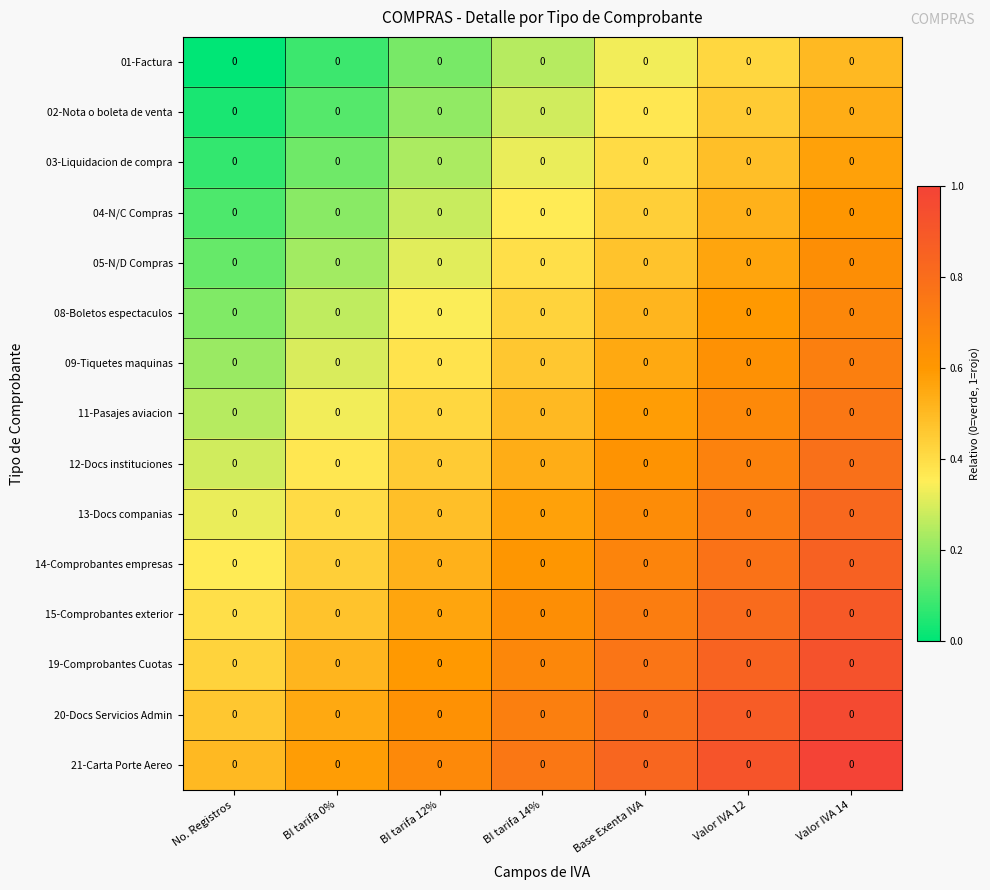

Reading left to right, what are all the values shown in this chart?

01-Factura: No. Registros=0.0	BI tarifa 0%=0.0	BI tarifa 12%=0.0	BI tarifa 14%=0.0	Base Exenta IVA=0.0	Valor IVA 12=0.0	Valor IVA 14=0.0
02-Nota o boleta de venta: No. Registros=0.0	BI tarifa 0%=0.0	BI tarifa 12%=0.0	BI tarifa 14%=0.0	Base Exenta IVA=0.0	Valor IVA 12=0.0	Valor IVA 14=0.0
03-Liquidacion de compra: No. Registros=0.0	BI tarifa 0%=0.0	BI tarifa 12%=0.0	BI tarifa 14%=0.0	Base Exenta IVA=0.0	Valor IVA 12=0.0	Valor IVA 14=0.0
04-N/C Compras: No. Registros=0.0	BI tarifa 0%=0.0	BI tarifa 12%=0.0	BI tarifa 14%=0.0	Base Exenta IVA=0.0	Valor IVA 12=0.0	Valor IVA 14=0.0
05-N/D Compras: No. Registros=0.0	BI tarifa 0%=0.0	BI tarifa 12%=0.0	BI tarifa 14%=0.0	Base Exenta IVA=0.0	Valor IVA 12=0.0	Valor IVA 14=0.0
08-Boletos espectaculos: No. Registros=0.0	BI tarifa 0%=0.0	BI tarifa 12%=0.0	BI tarifa 14%=0.0	Base Exenta IVA=0.0	Valor IVA 12=0.0	Valor IVA 14=0.0
09-Tiquetes maquinas: No. Registros=0.0	BI tarifa 0%=0.0	BI tarifa 12%=0.0	BI tarifa 14%=0.0	Base Exenta IVA=0.0	Valor IVA 12=0.0	Valor IVA 14=0.0
11-Pasajes aviacion: No. Registros=0.0	BI tarifa 0%=0.0	BI tarifa 12%=0.0	BI tarifa 14%=0.0	Base Exenta IVA=0.0	Valor IVA 12=0.0	Valor IVA 14=0.0
12-Docs instituciones: No. Registros=0.0	BI tarifa 0%=0.0	BI tarifa 12%=0.0	BI tarifa 14%=0.0	Base Exenta IVA=0.0	Valor IVA 12=0.0	Valor IVA 14=0.0
13-Docs companias: No. Registros=0.0	BI tarifa 0%=0.0	BI tarifa 12%=0.0	BI tarifa 14%=0.0	Base Exenta IVA=0.0	Valor IVA 12=0.0	Valor IVA 14=0.0
14-Comprobantes empresas: No. Registros=0.0	BI tarifa 0%=0.0	BI tarifa 12%=0.0	BI tarifa 14%=0.0	Base Exenta IVA=0.0	Valor IVA 12=0.0	Valor IVA 14=0.0
15-Comprobantes exterior: No. Registros=0.0	BI tarifa 0%=0.0	BI tarifa 12%=0.0	BI tarifa 14%=0.0	Base Exenta IVA=0.0	Valor IVA 12=0.0	Valor IVA 14=0.0
19-Comprobantes Cuotas: No. Registros=0.0	BI tarifa 0%=0.0	BI tarifa 12%=0.0	BI tarifa 14%=0.0	Base Exenta IVA=0.0	Valor IVA 12=0.0	Valor IVA 14=0.0
20-Docs Servicios Admin: No. Registros=0.0	BI tarifa 0%=0.0	BI tarifa 12%=0.0	BI tarifa 14%=0.0	Base Exenta IVA=0.0	Valor IVA 12=0.0	Valor IVA 14=0.0
21-Carta Porte Aereo: No. Registros=0.0	BI tarifa 0%=0.0	BI tarifa 12%=0.0	BI tarifa 14%=0.0	Base Exenta IVA=0.0	Valor IVA 12=0.0	Valor IVA 14=0.0